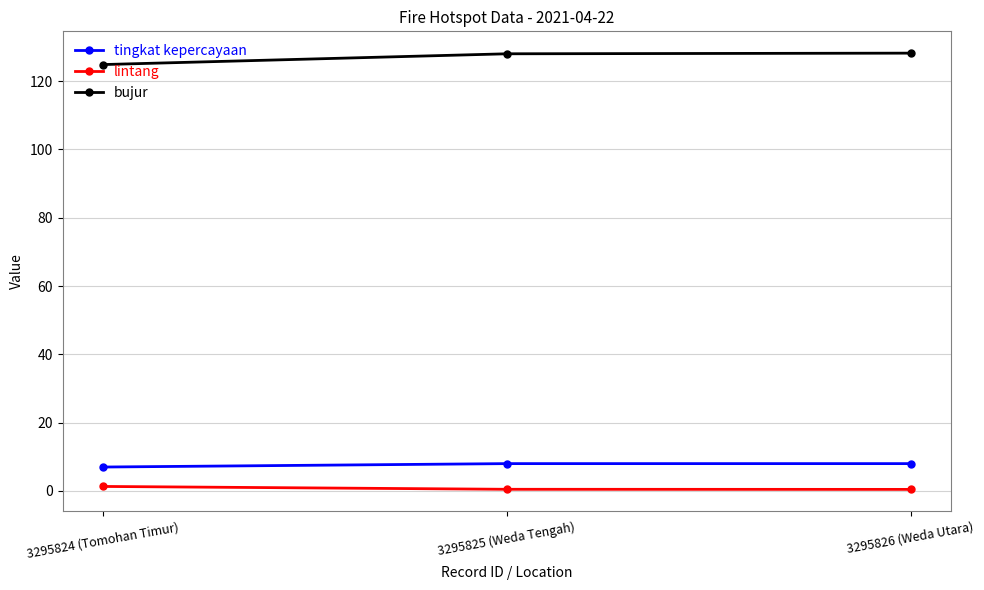

What is the sum of all bujur values?

381.0